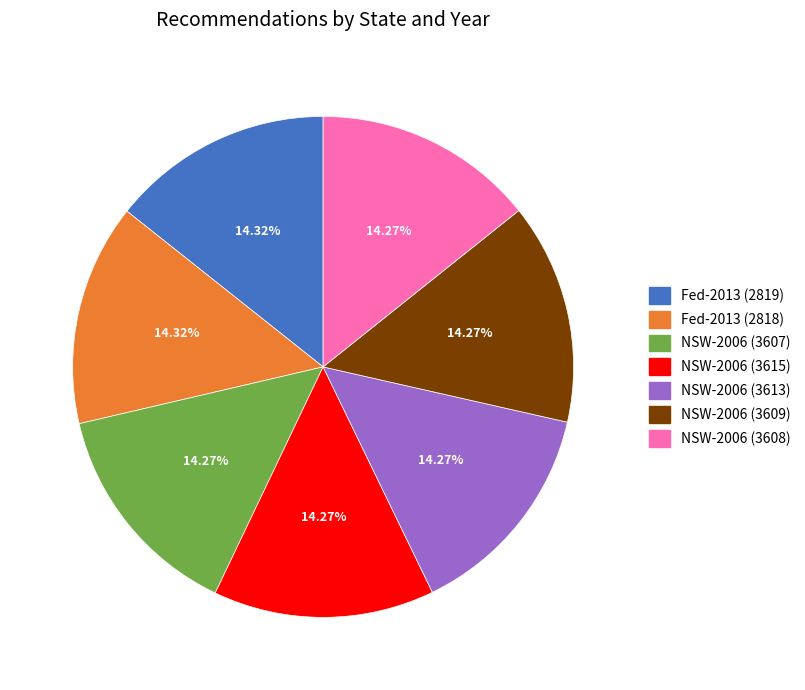

Approximately how many times larger is the value at NSW-2006 (3613) compared to Fed-2013 (2818)?

1.0